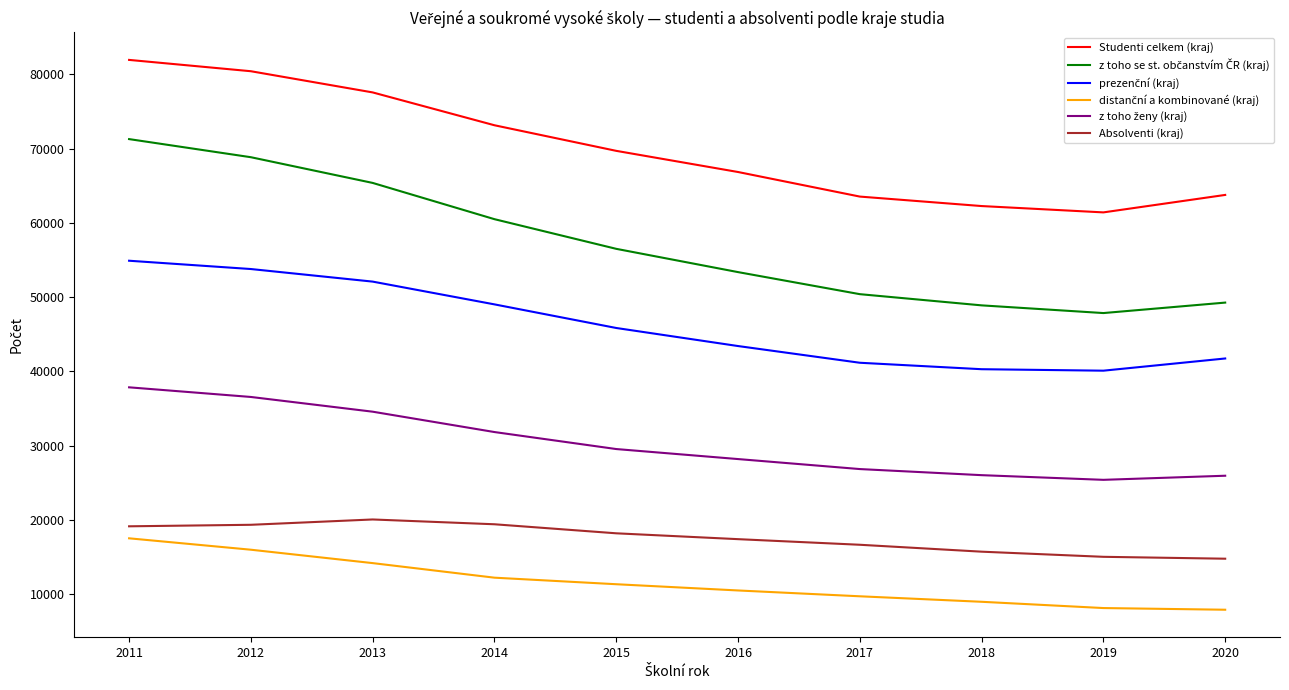

What is the greatest value displayed?

81958